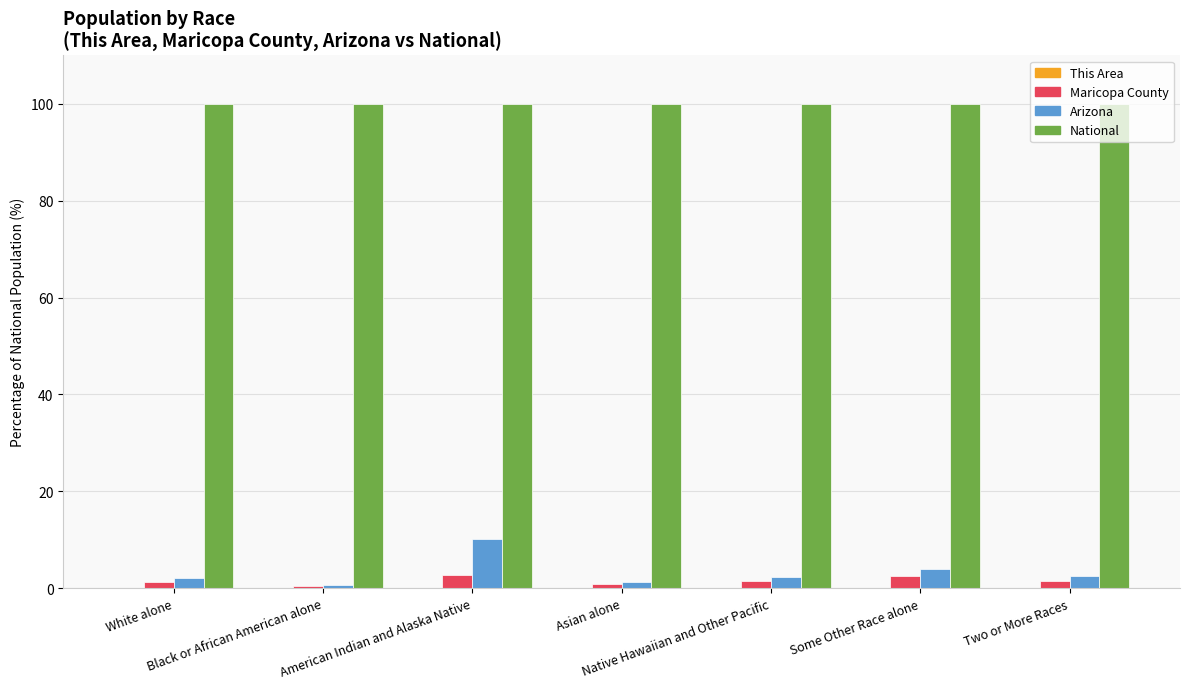

What value does the National series have at Native Hawaiian and Other Pacific?

100.0